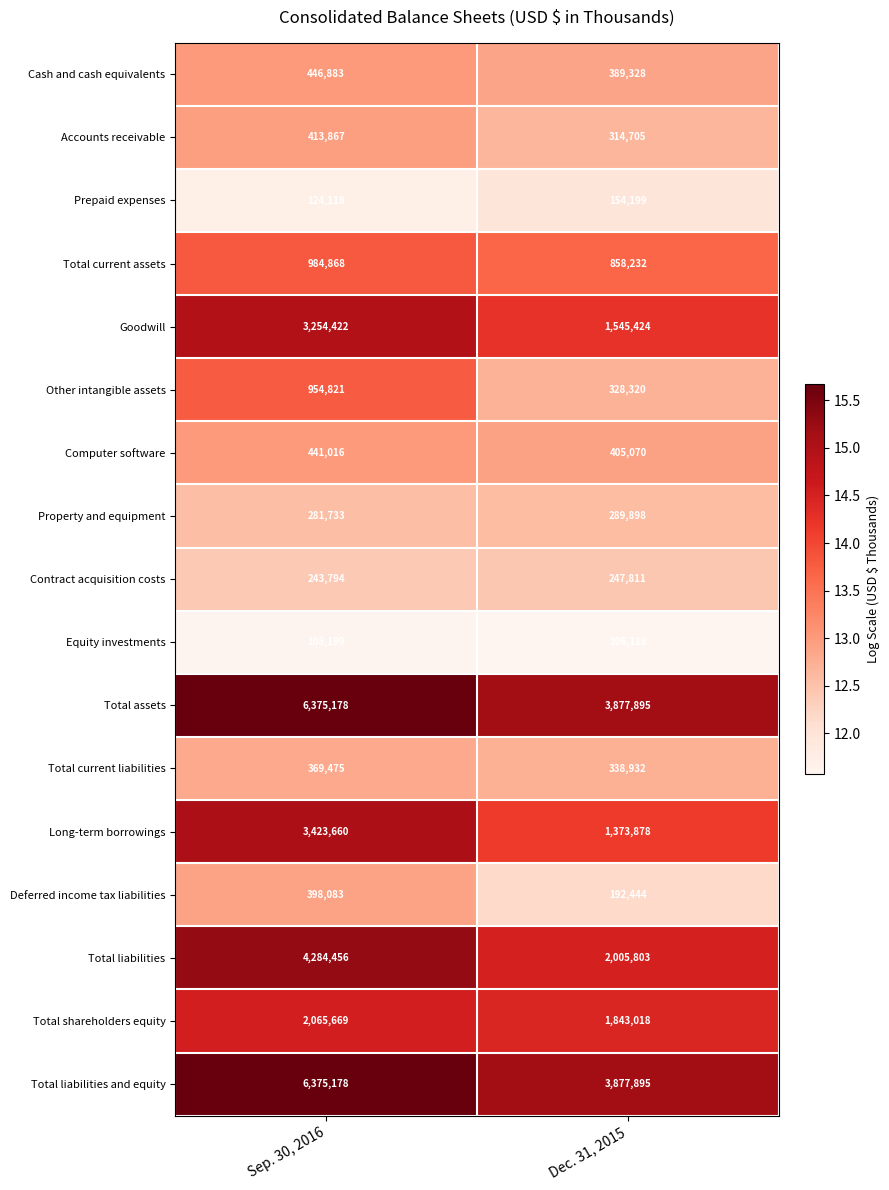

The Total current assets series shows 1354787 at Dec. 31, 2015. True or false?

False